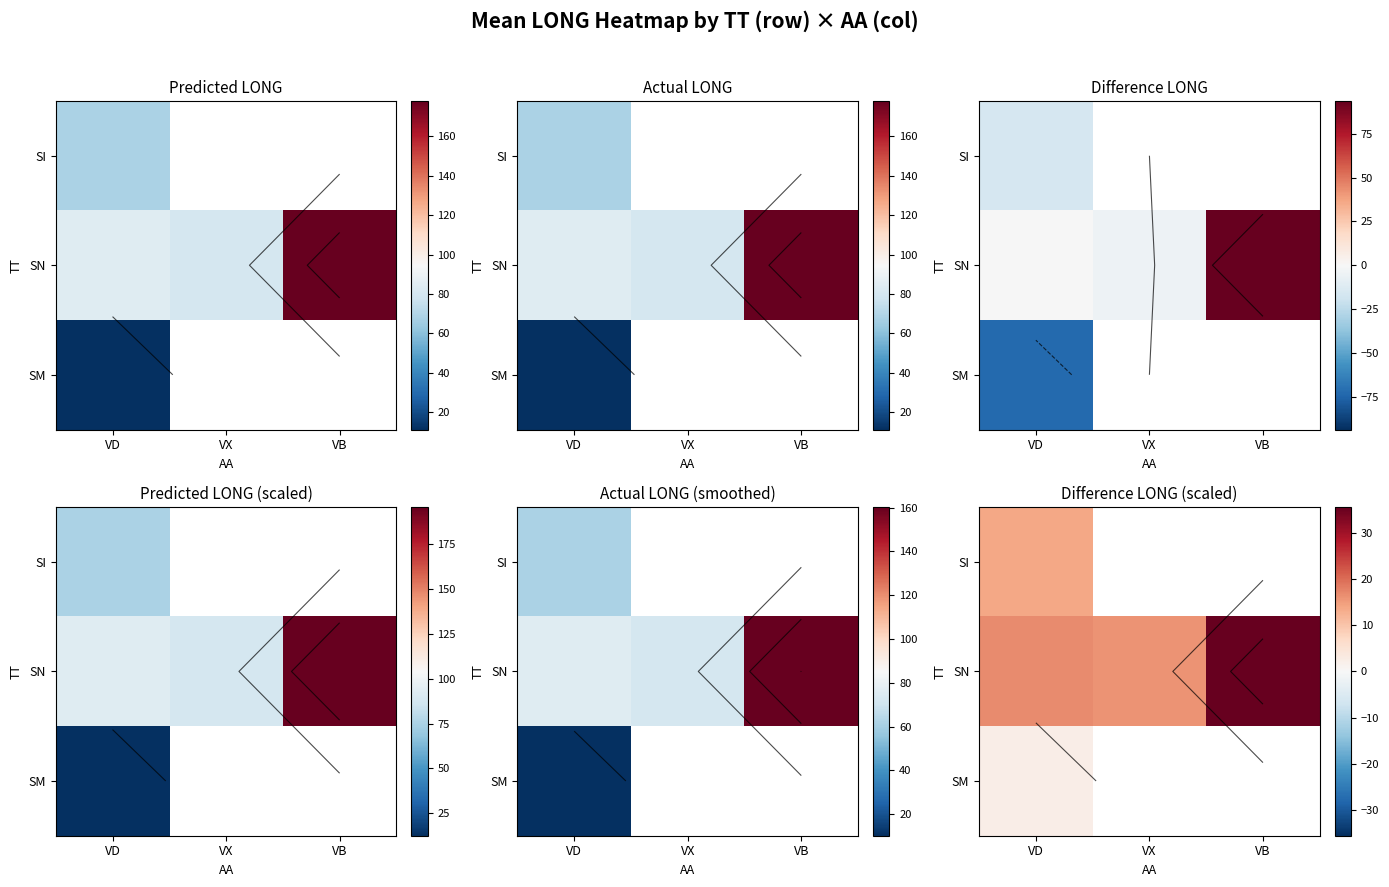

Where does the SN series first go above 16?

VD